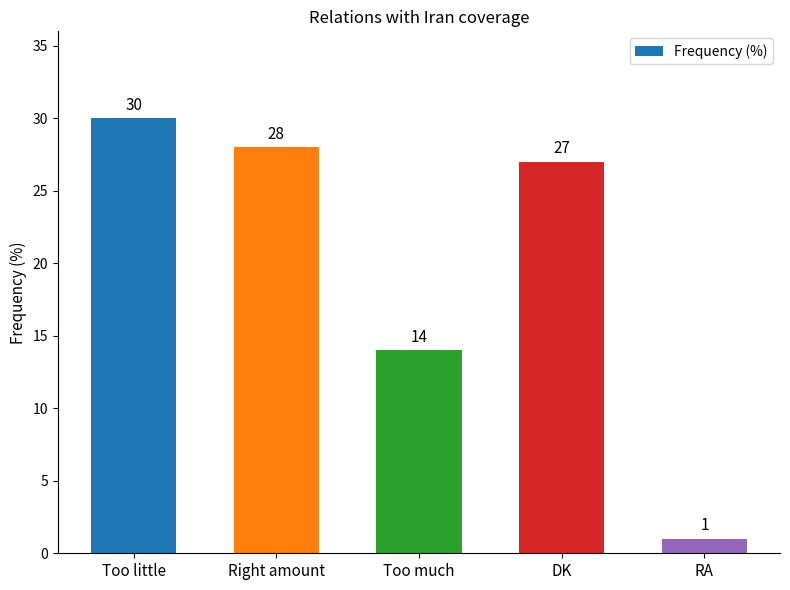

Approximately how many times larger is the value at DK compared to RA?

27.0